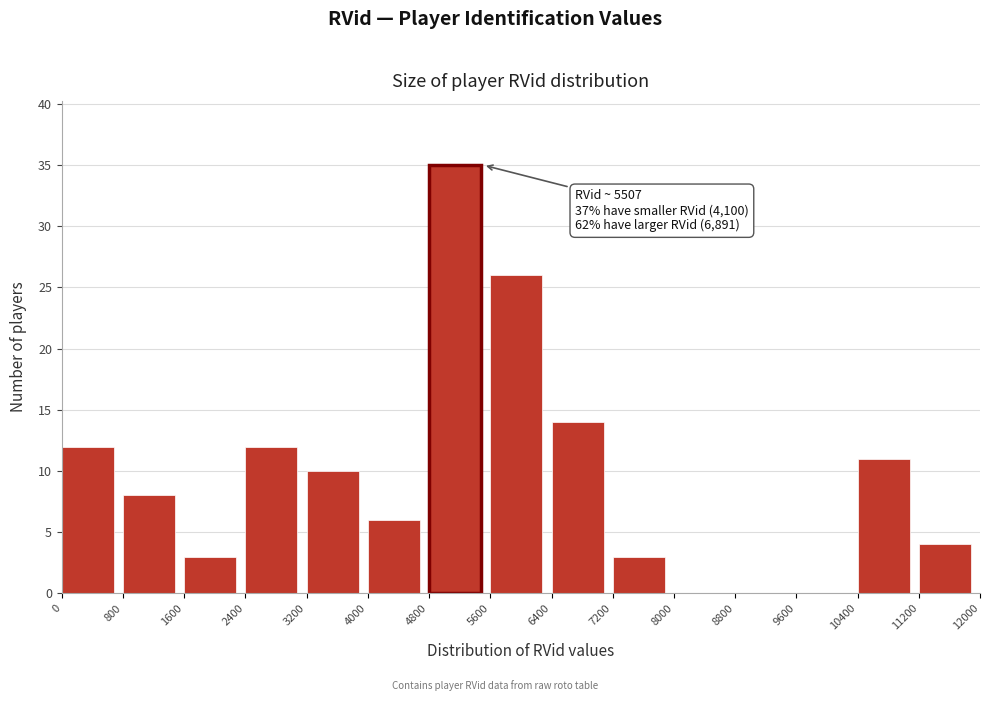

Over which range of the x-axis is the bar tallest?

4800 to 5600